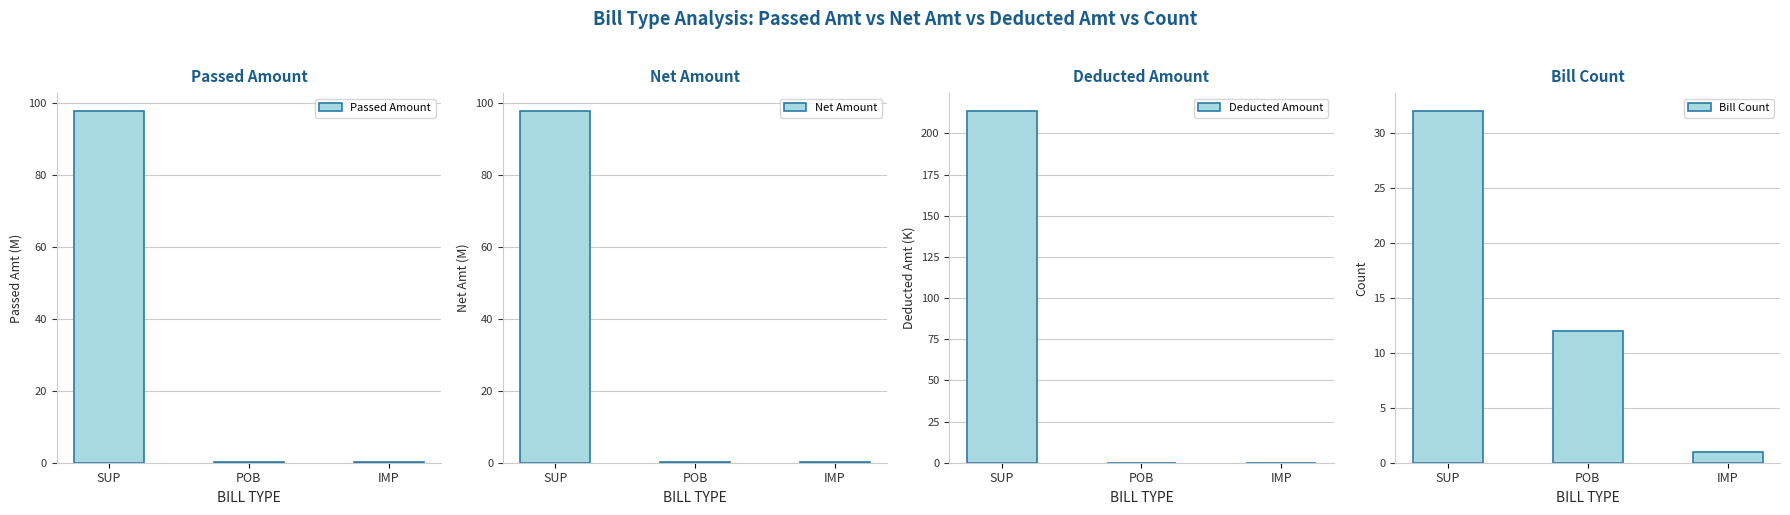

Rank the categories by Deducted Amount value from highest to lowest.

SUP, POB, IMP